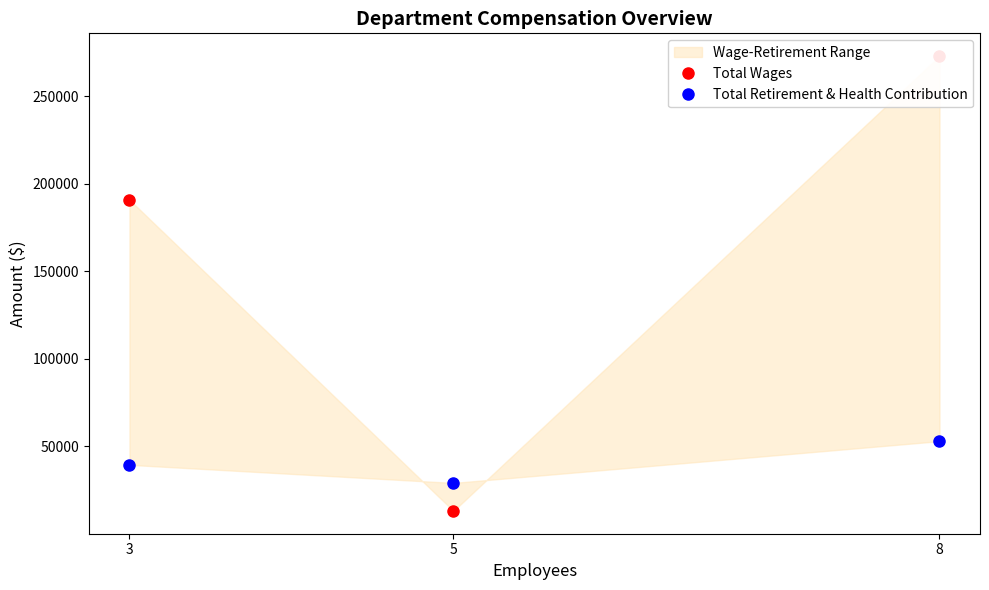

Rank the series by their maximum value, from highest to lowest.

Total Wages, Total Retirement & Health Contribution